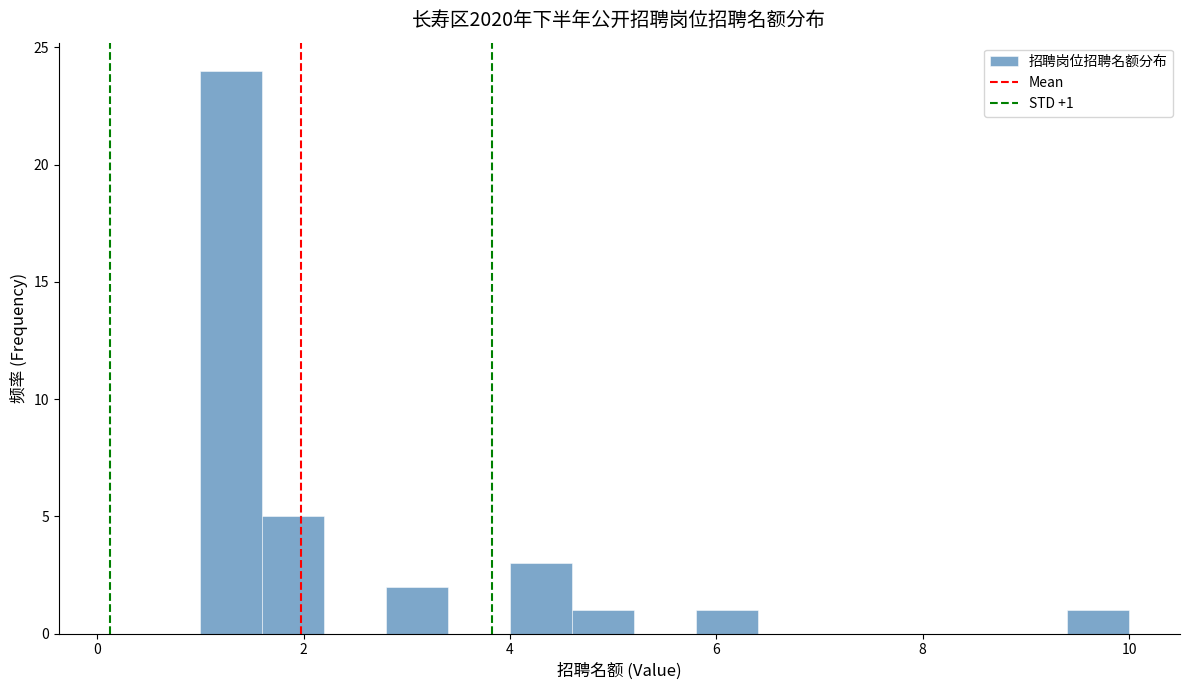

Around what value on the x-axis is the tallest bar? Give the approximate position of its centre, as read against the axis.

1.4